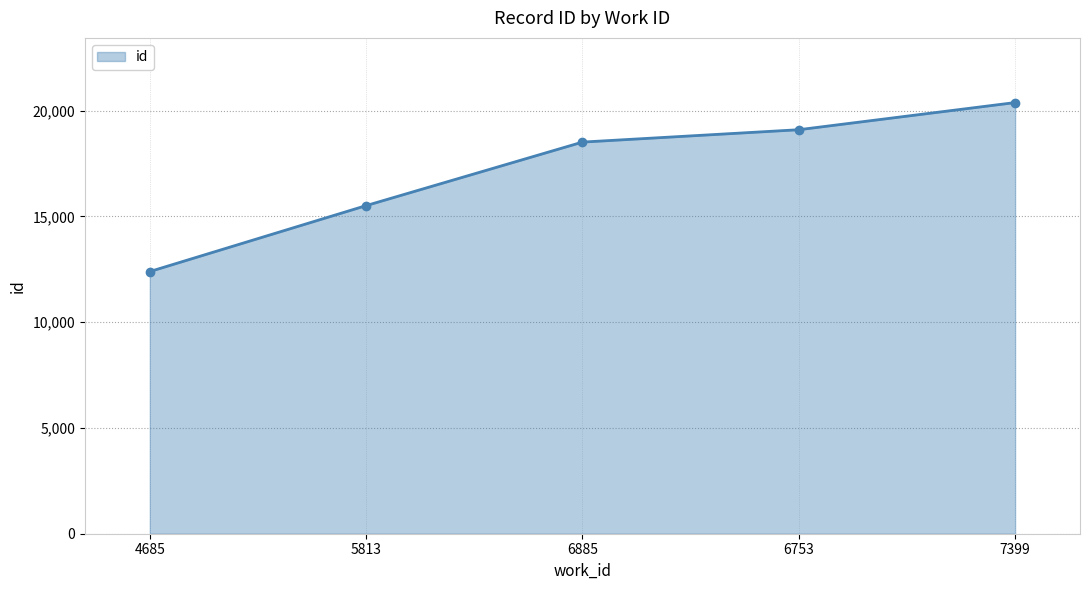

What is the sum of the values at 5813 and 6753?

34618